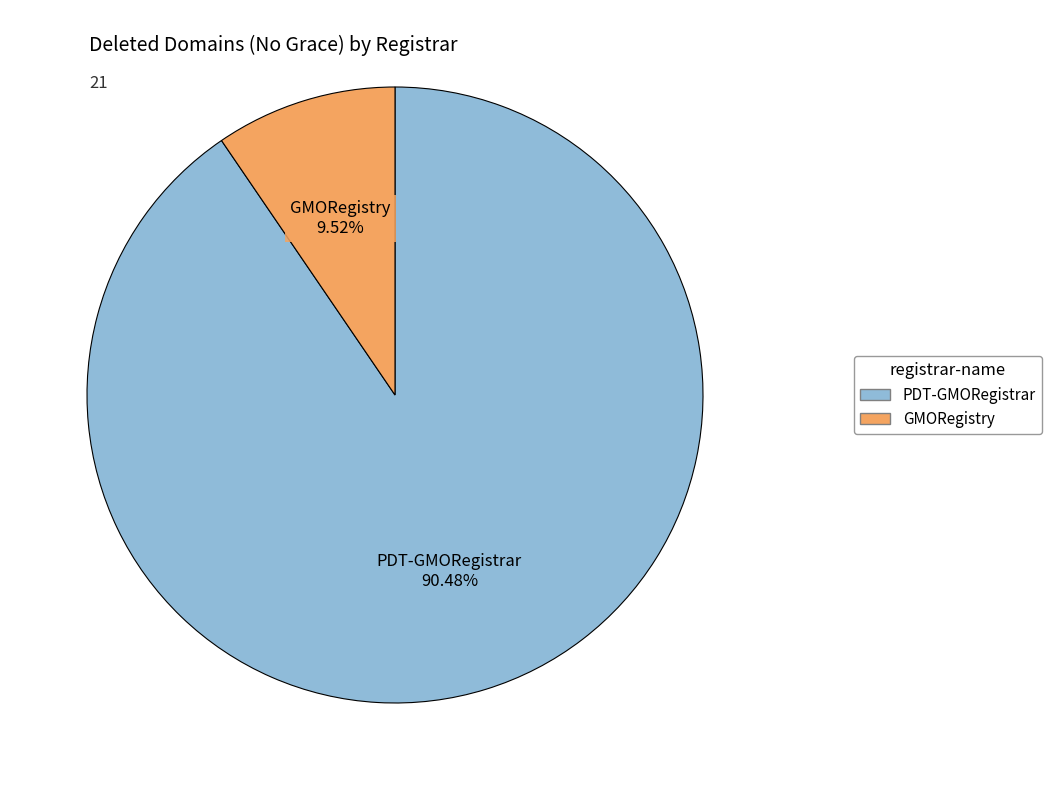

To the nearest percent, what portion does GMORegistry represent?

10%